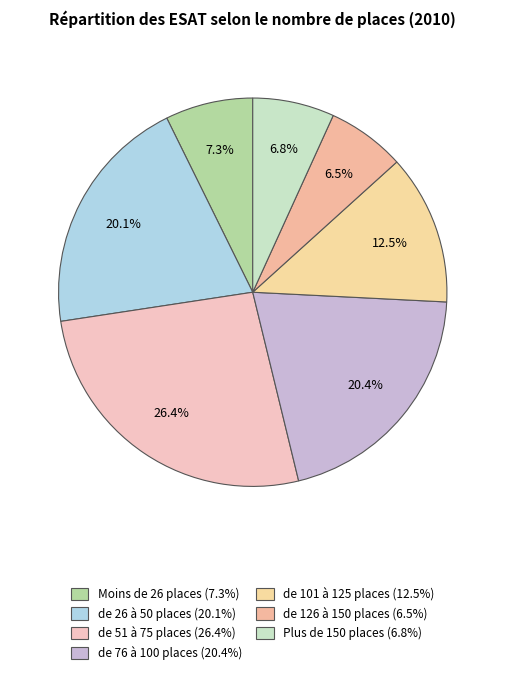

Count the number of slices in the pie.

7